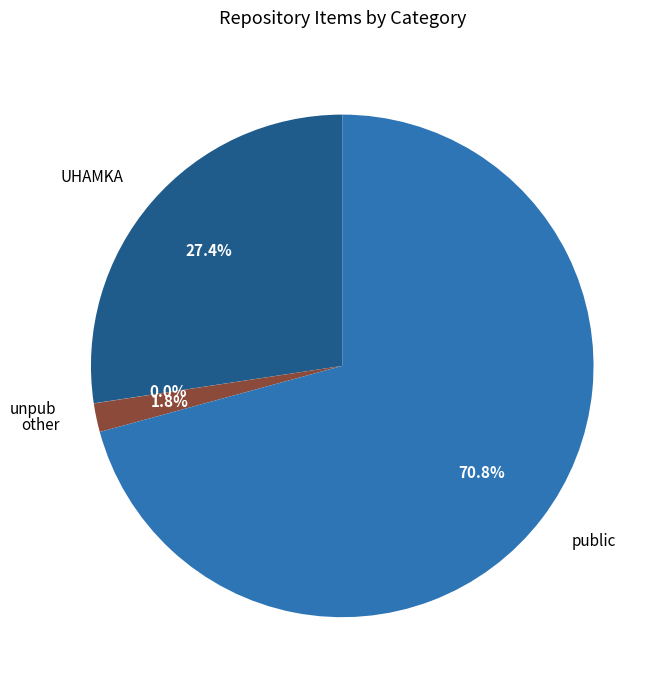

Is there a majority slice in this chart?

Yes